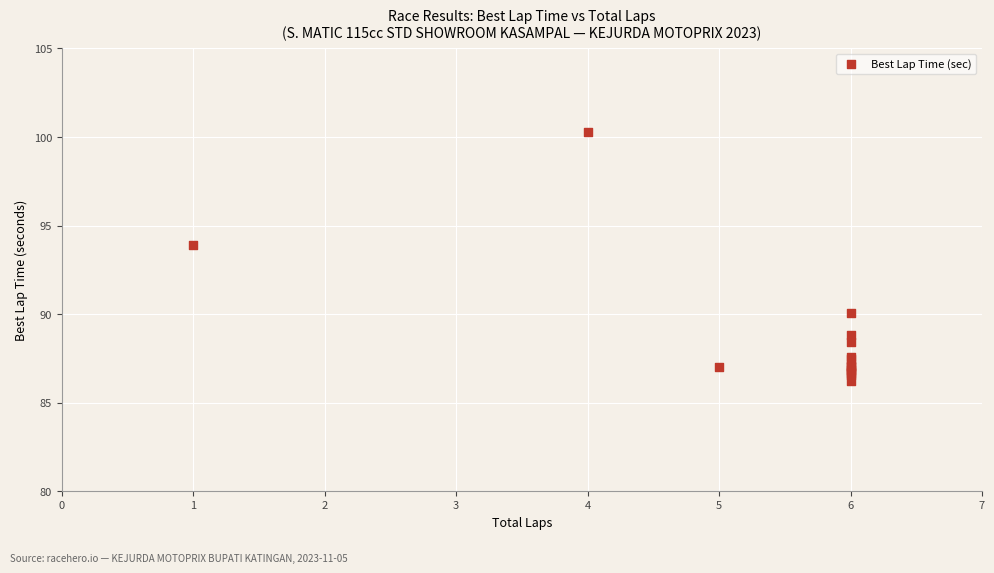

What Y value in the scatter plot is closest to 93?

93.9